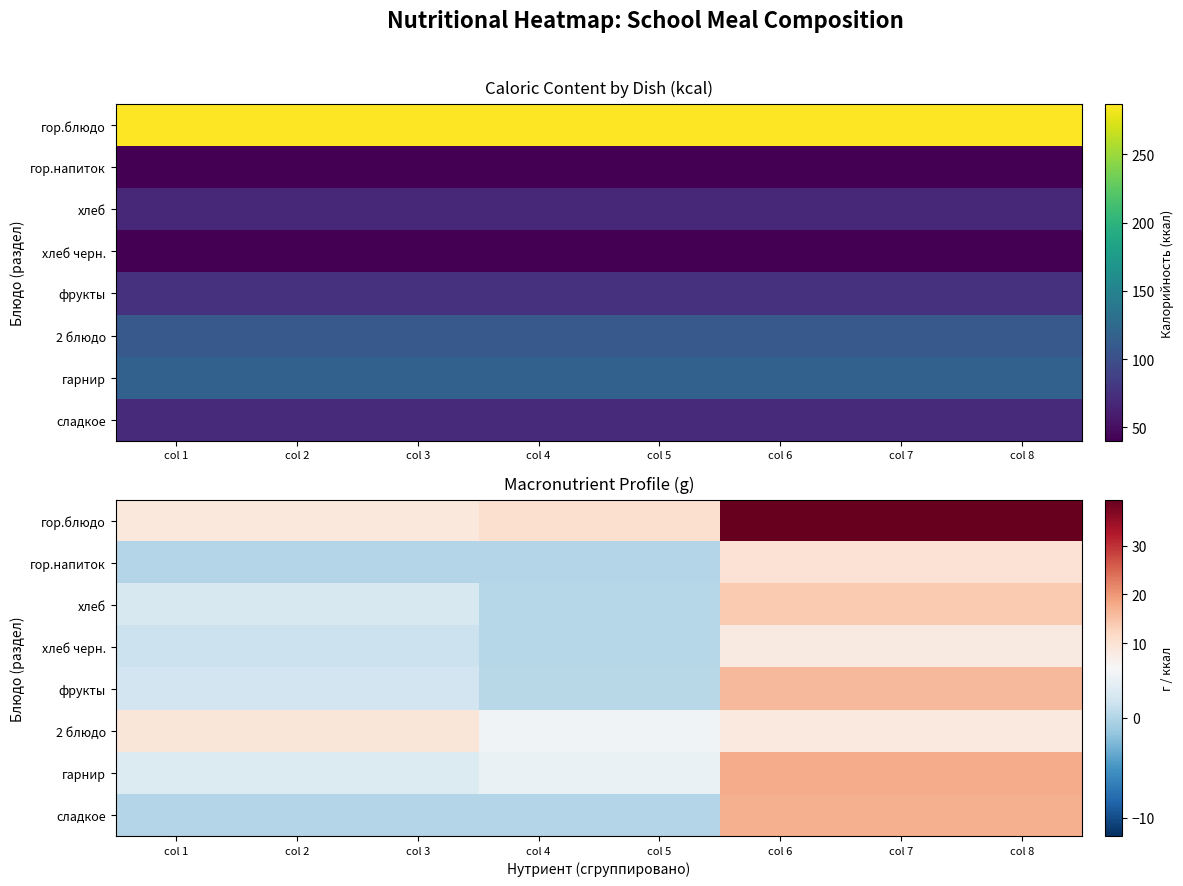

Is it true that хлеб equals 2.3 at col 2?

True